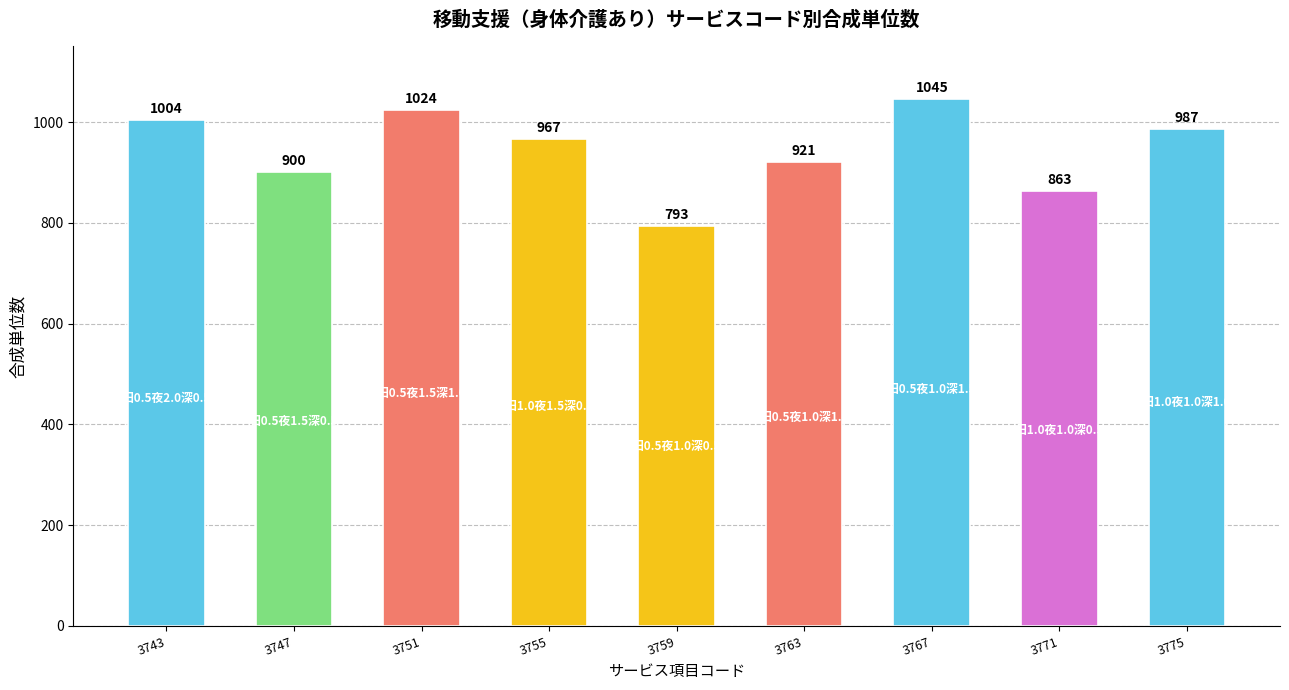

Are the bars horizontal?

No